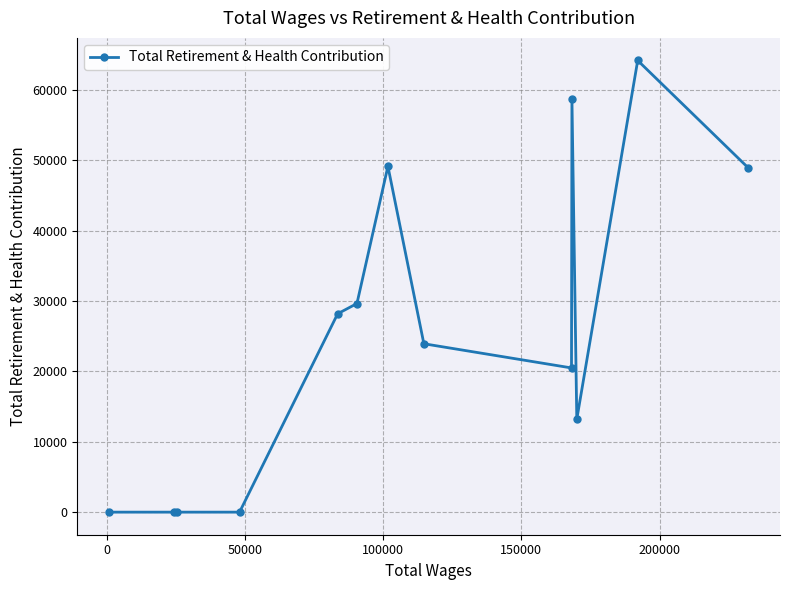

True or false: the data has more than 2 interior local peaks.

True